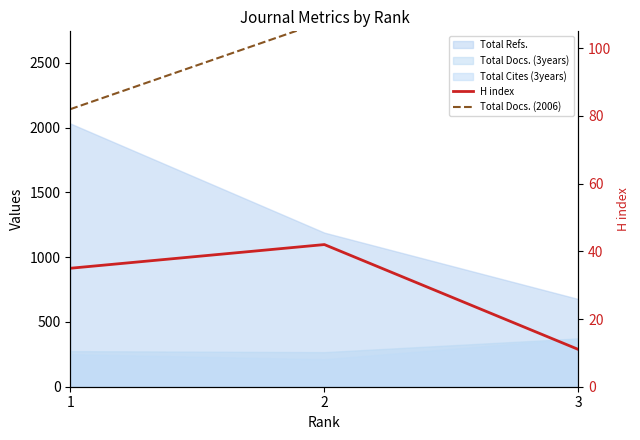

Reading left to right, extract all data points from this chart.

H index: 35	42	11
Total Docs. (2006): 82	108	123